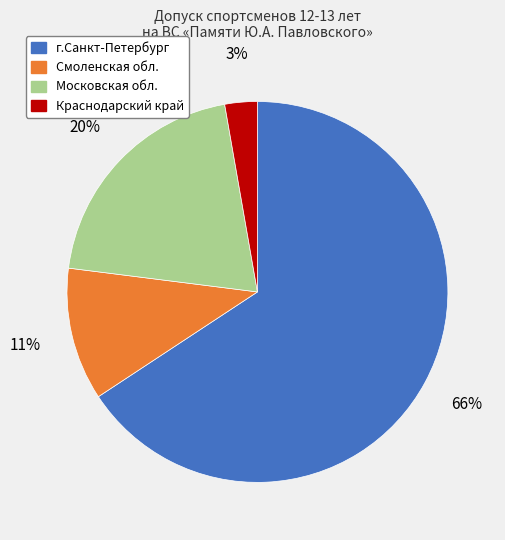

Which category accounts for the majority?

г.Санкт-Петербург